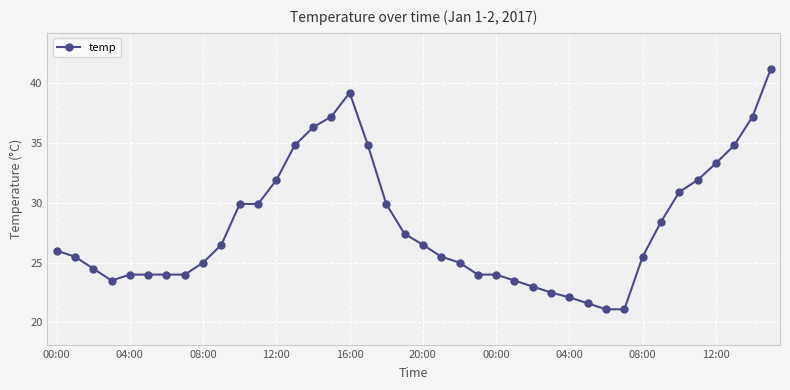

True or false: the data has more than 0 interior local peaks.

True